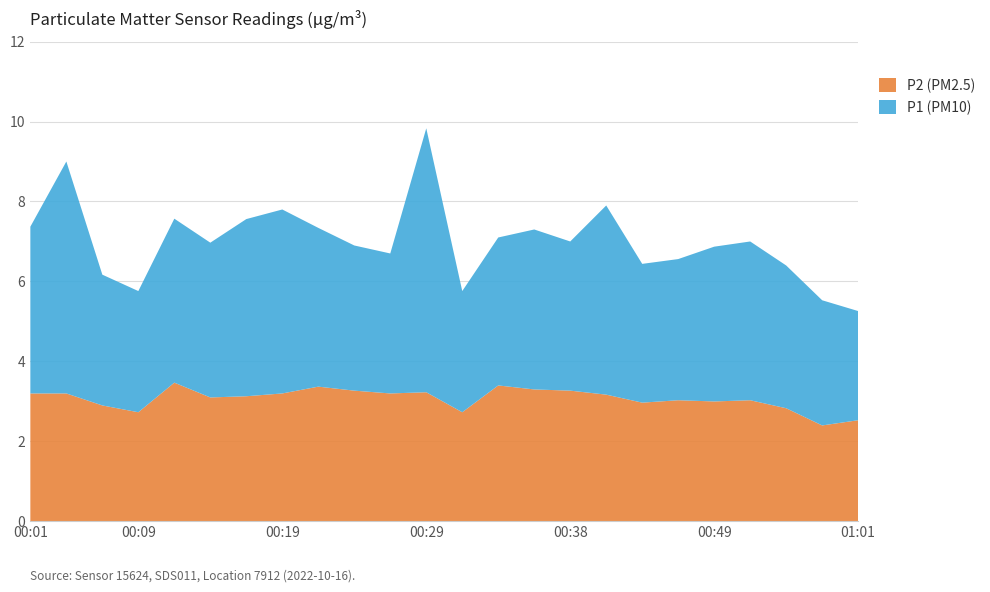

What is the highest value of the P2 (PM2.5) series?

3.5